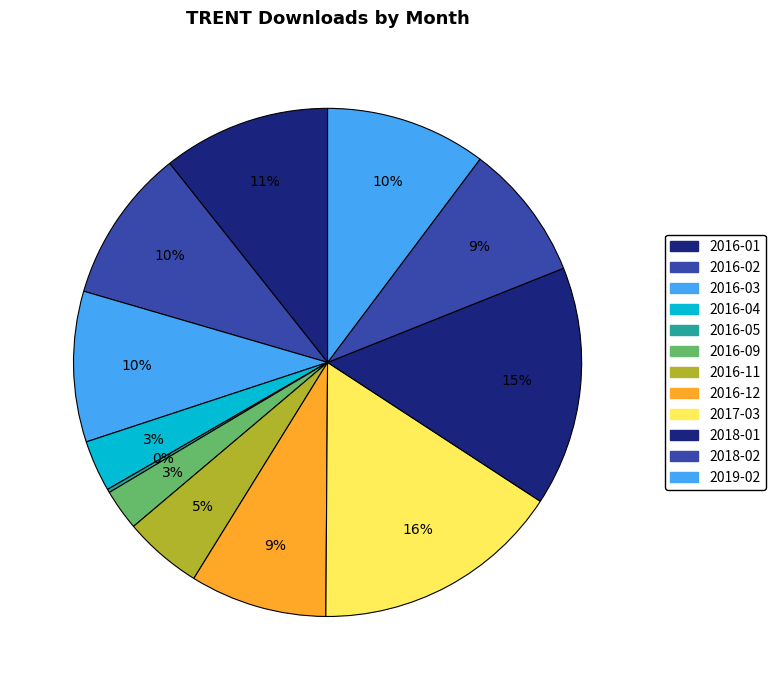

Rank the categories by value from highest to lowest.

2017-03, 2018-01, 2016-01, 2019-02, 2016-02, 2016-03, 2016-12, 2018-02, 2016-11, 2016-04, 2016-09, 2016-05